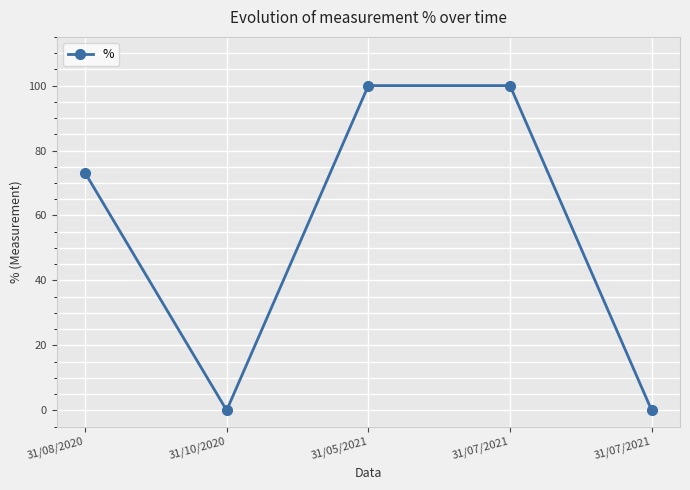

How many interior local valleys (lower than both neighbors) does the data have?

1